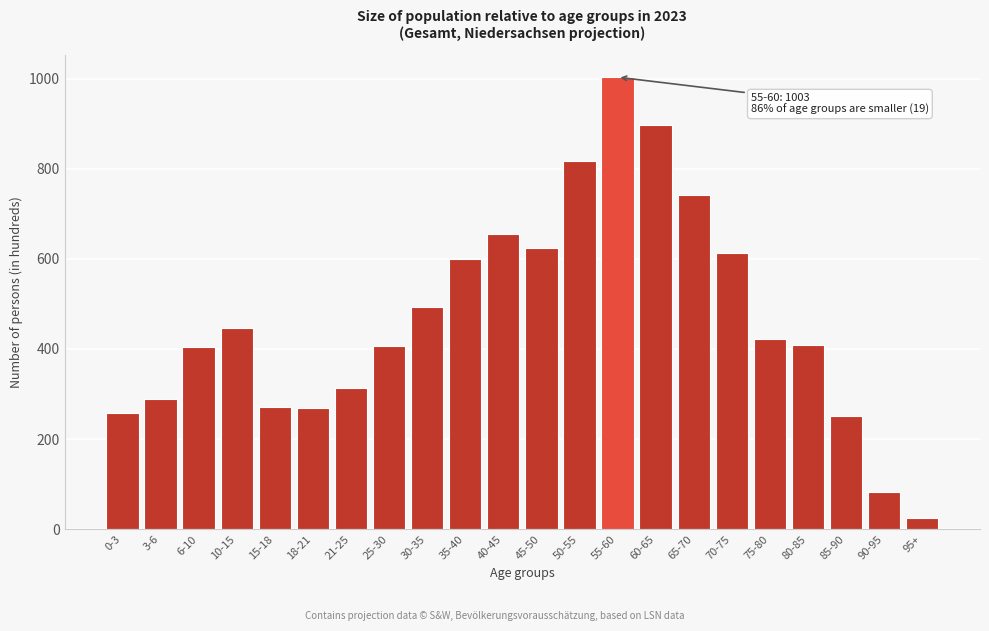

What is the approximate value at 6-10?

405